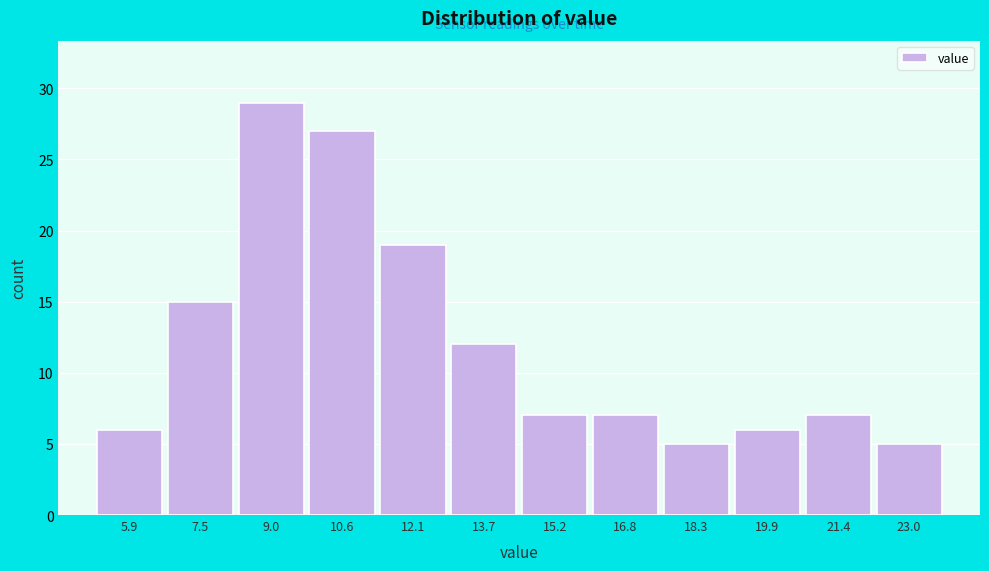

Reading right to left, what are all the values shown in this chart?

23.0=5	21.4=7	19.9=6	18.3=5	16.8=7	15.2=7	13.7=12	12.1=19	10.6=27	9.0=29	7.5=15	5.9=6